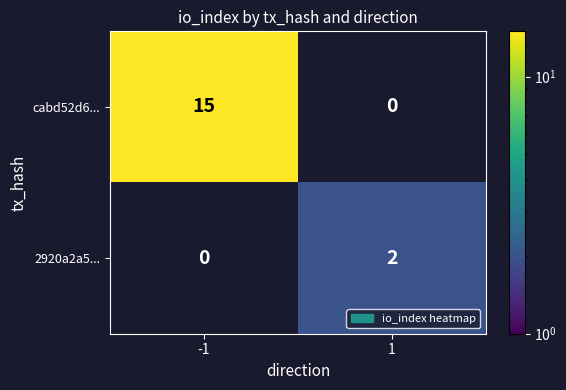

The 2920a2a5... series shows 2 at 1. True or false?

True